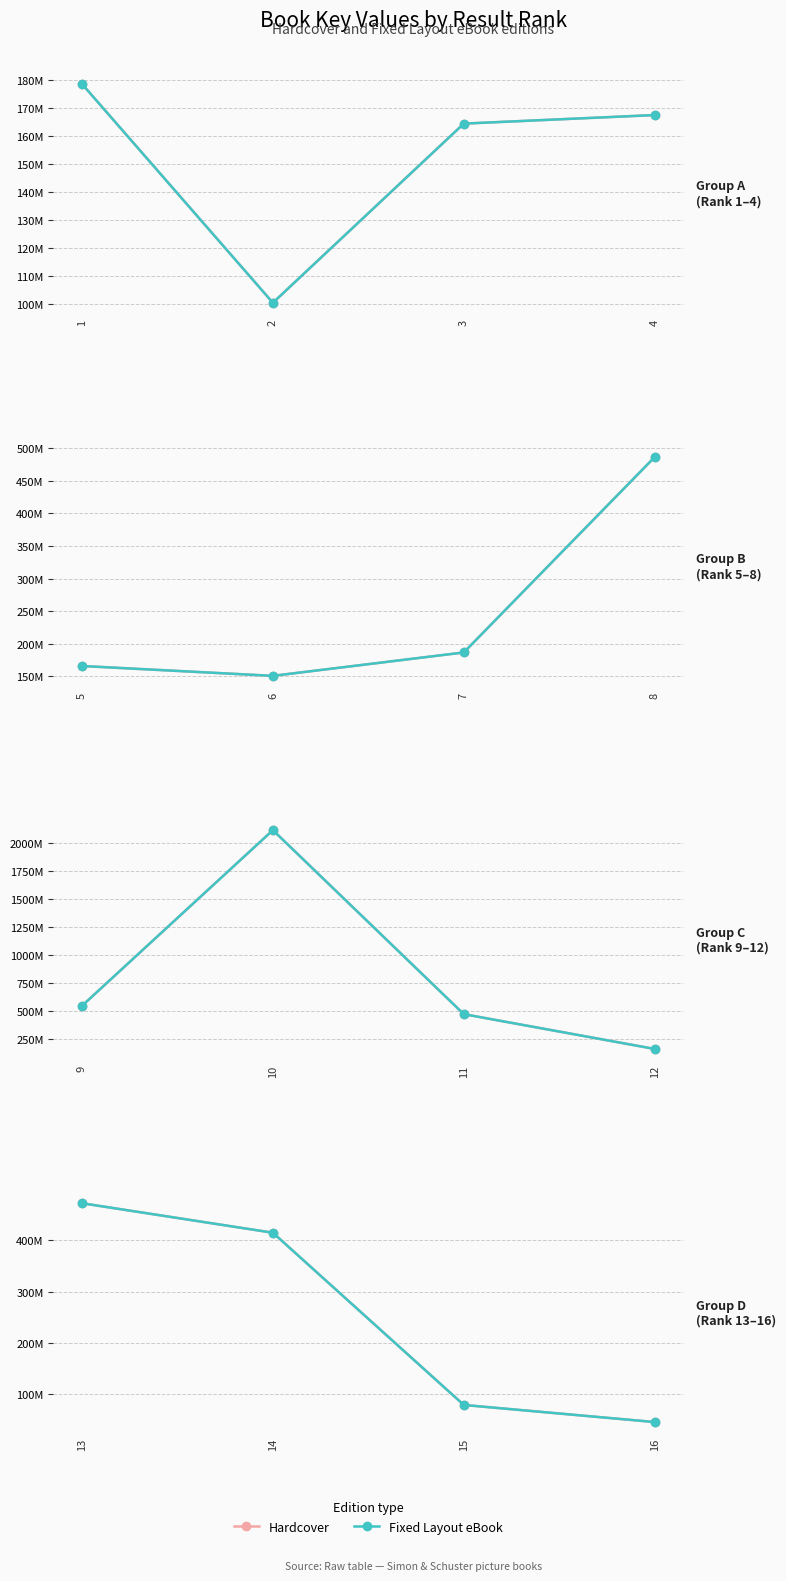

True or false: Hardcover and Fixed Layout eBook cross at least once.

False